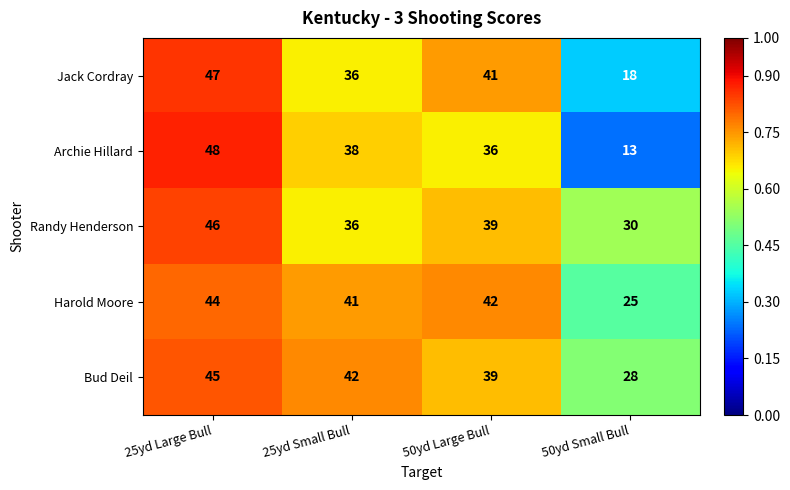

How many Randy Henderson values are between 36 and 46?

3